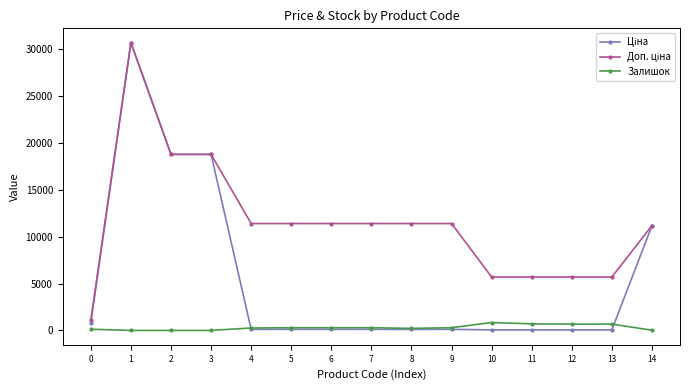

What is the maximum value shown in the chart?

30717.1